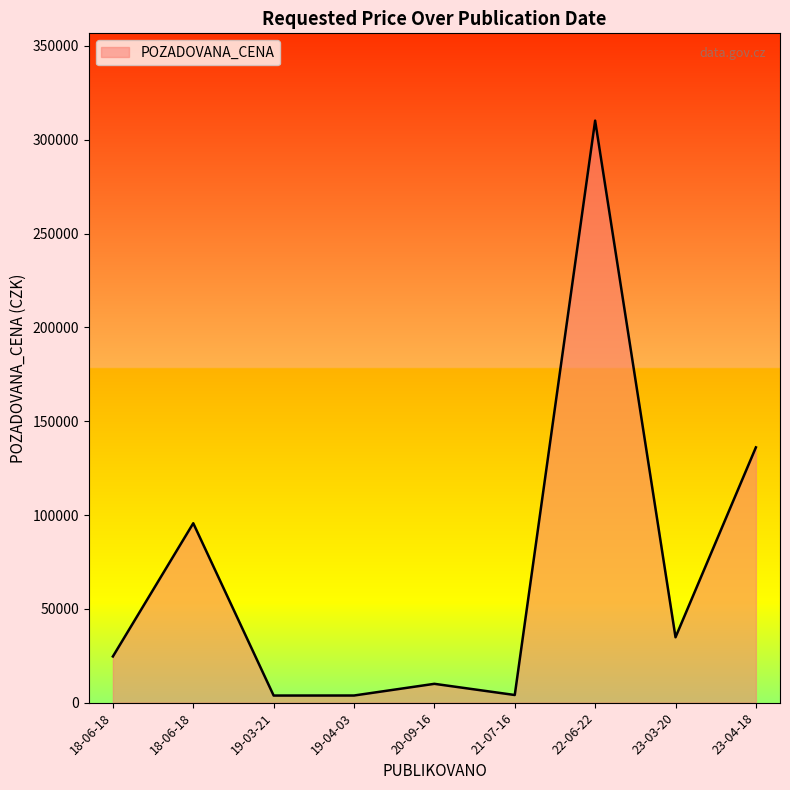

Does the chart have visible grid lines?

No